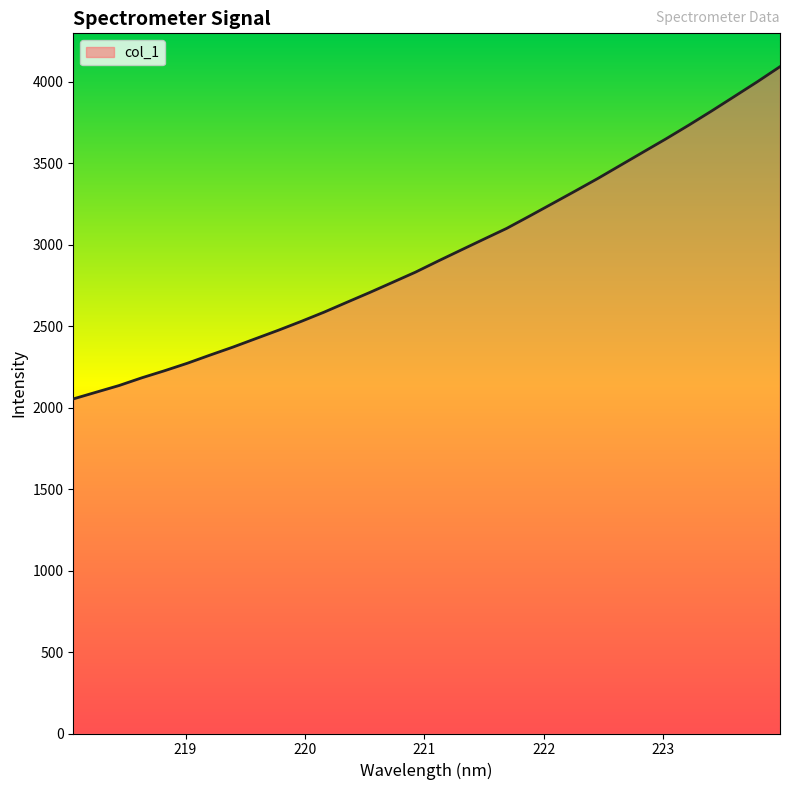

What is the greatest value displayed?

4093.7